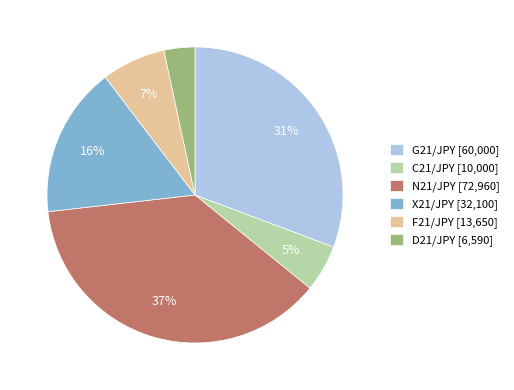

Is the sum of G21/JPY [60,000] and X21/JPY [32,100] greater than half?

No